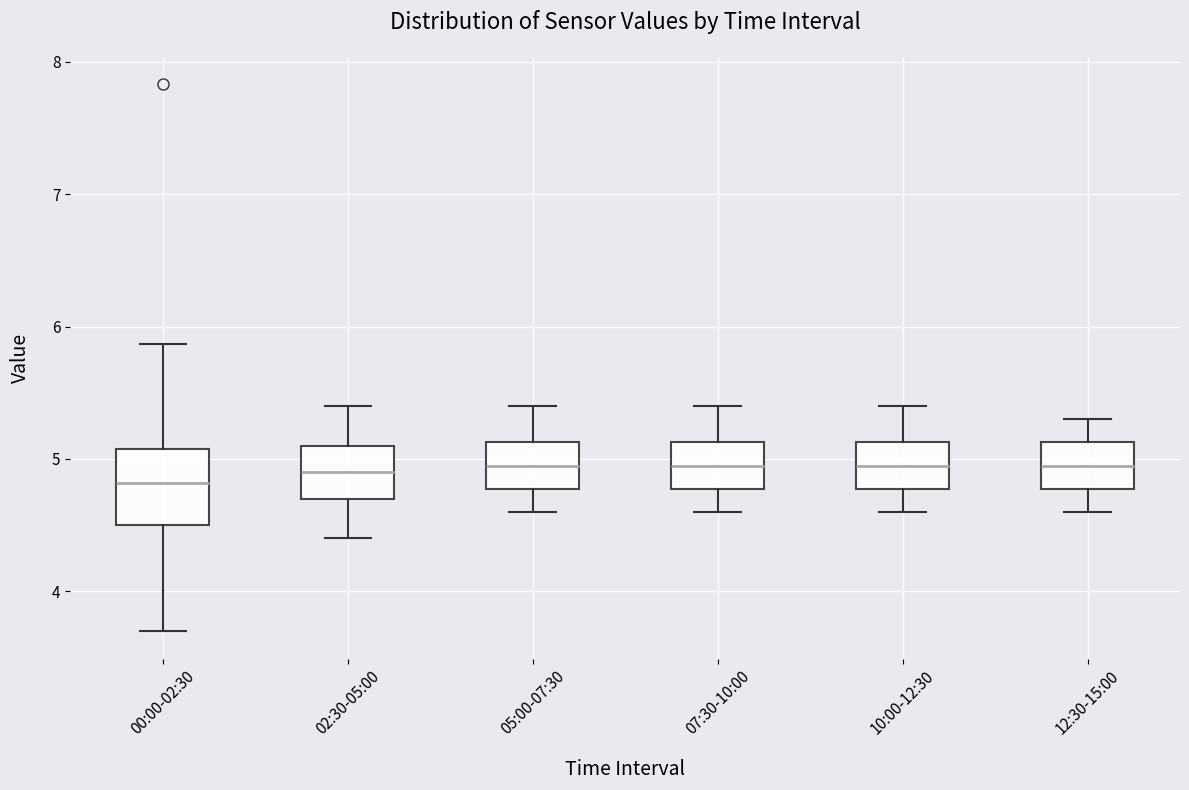

Reading left to right, transcribe this box plot: for each box, give where its median line is, the range the box spans, and where its two whiskers end, as read against the y-axis. The values are not printed on the chart, so give them approximately, as read against the axis.

00:00-02:30: median 4.8, box 4.5 to 5.1, whiskers 3.7 to 5.9
02:30-05:00: median 4.9, box 4.7 to 5.1, whiskers 4.4 to 5.4
05:00-07:30: median 5.0, box 4.8 to 5.1, whiskers 4.6 to 5.4
07:30-10:00: median 5.0, box 4.8 to 5.1, whiskers 4.6 to 5.4
10:00-12:30: median 5.0, box 4.8 to 5.1, whiskers 4.6 to 5.4
12:30-15:00: median 5.0, box 4.8 to 5.1, whiskers 4.6 to 5.3